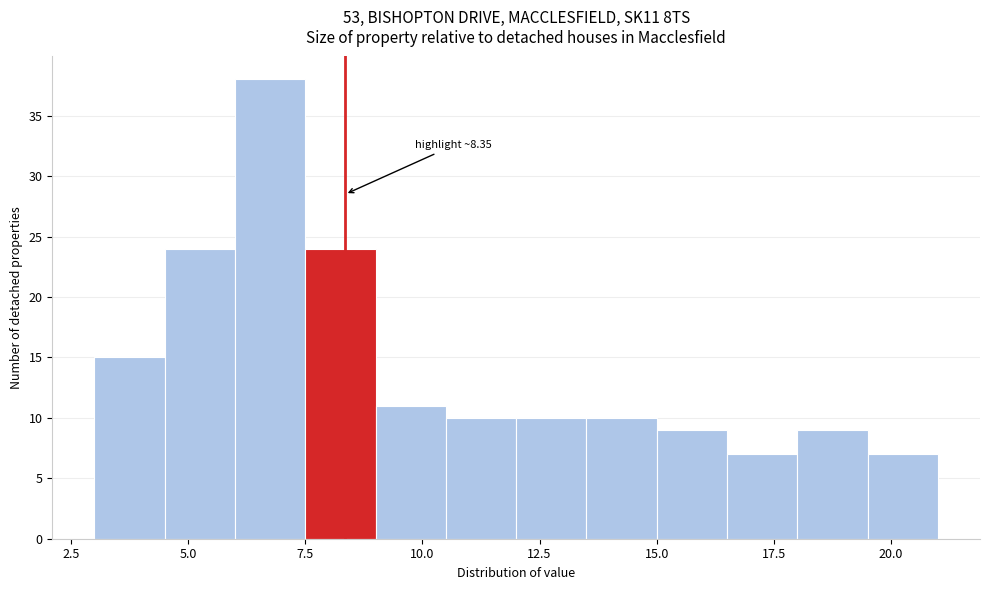

Read against the x-axis, roughly where is the centre of the tallest bar?

7.0